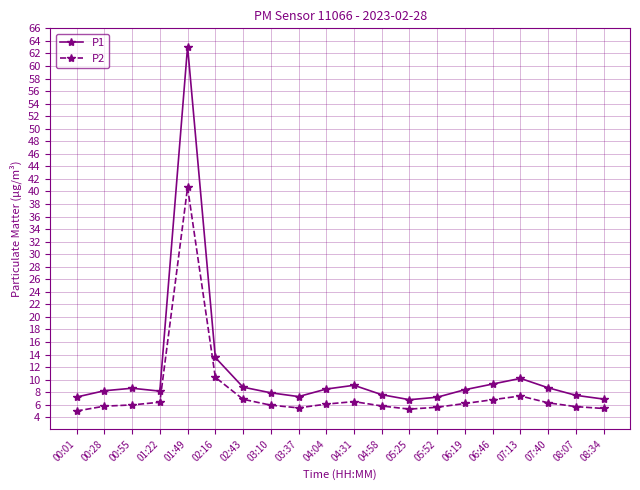

What is the sum of all P1 values?

223.1